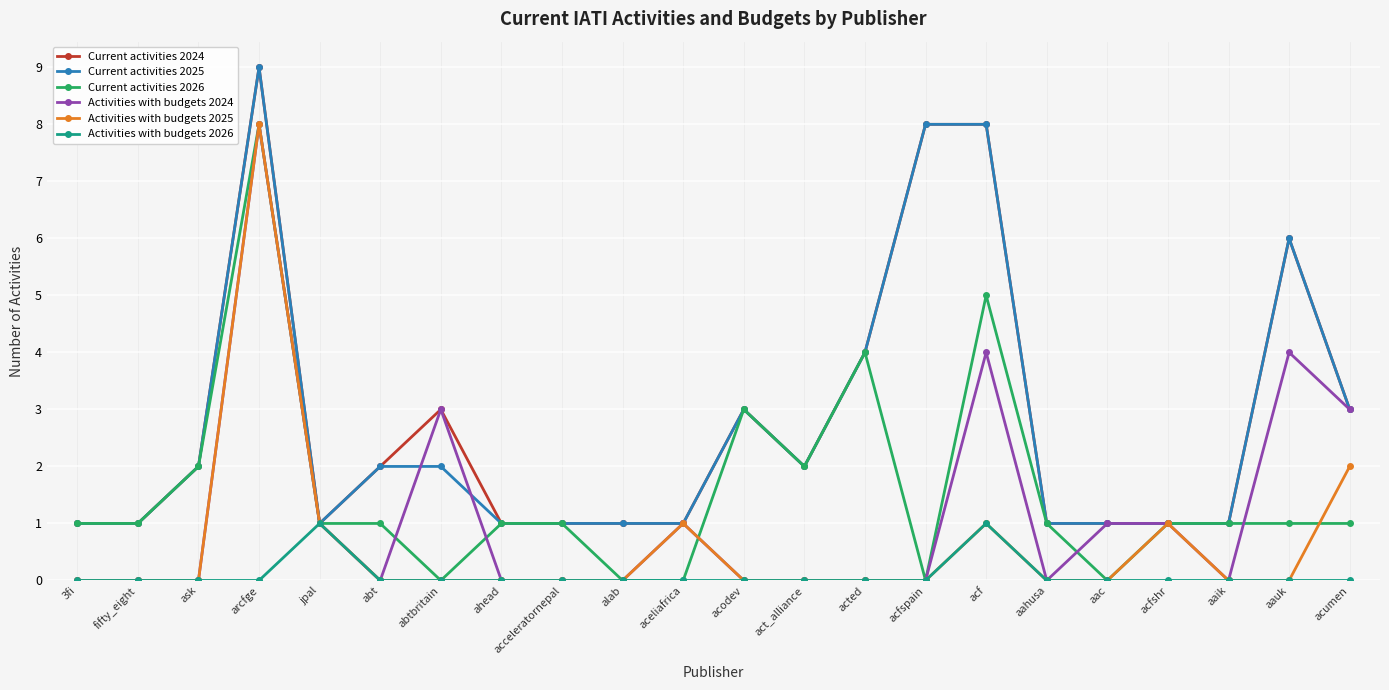

What is the spread (max minus min) of values at acumen?

3